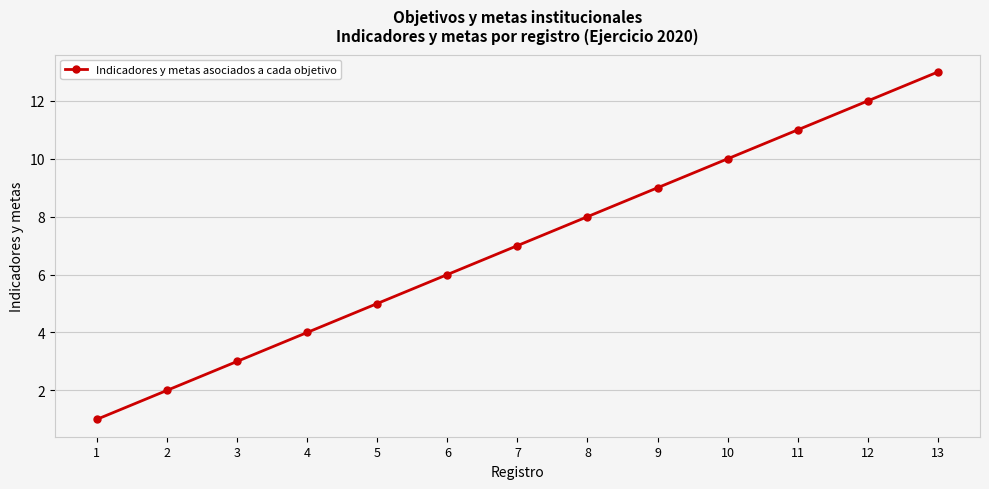

Rank the categories by value from highest to lowest.

13, 12, 11, 10, 9, 8, 7, 6, 5, 4, 3, 2, 1